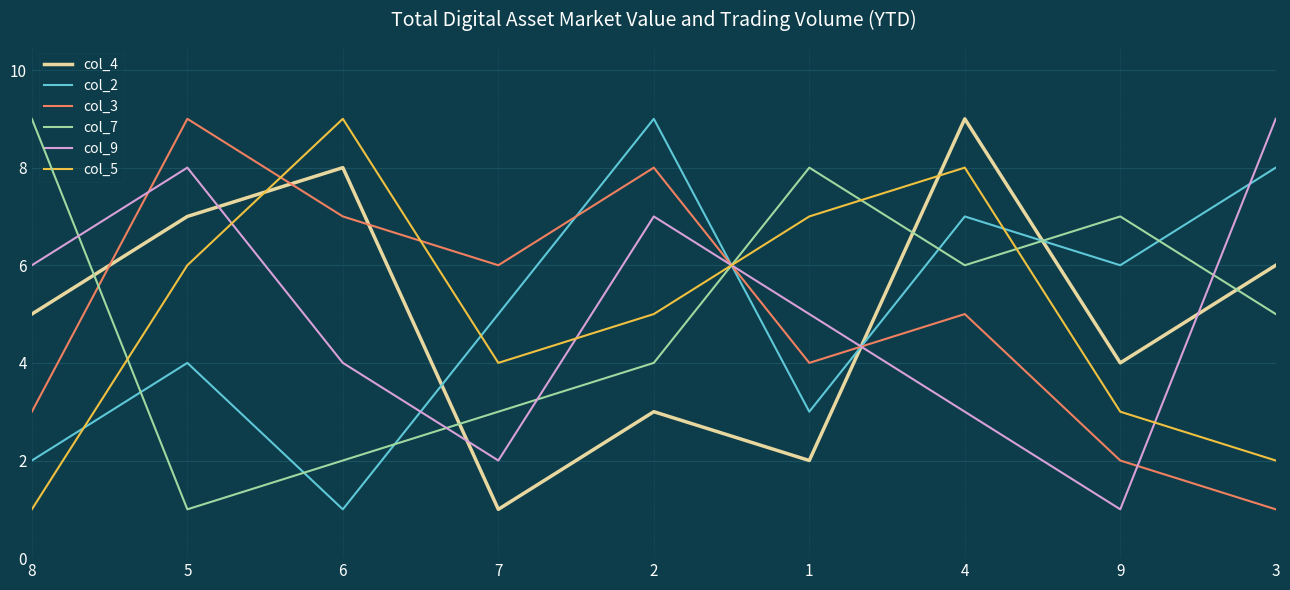

Where is the first local minimum for col_9?

7